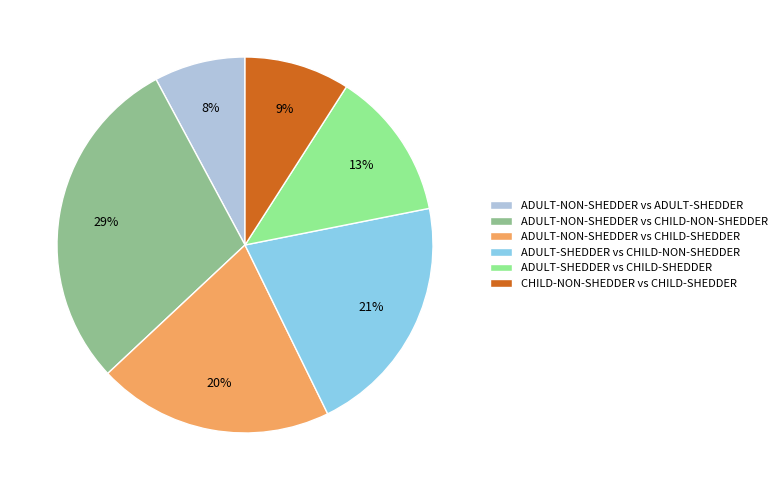

Which category has the smallest portion of the pie?

ADULT-NON-SHEDDER vs ADULT-SHEDDER